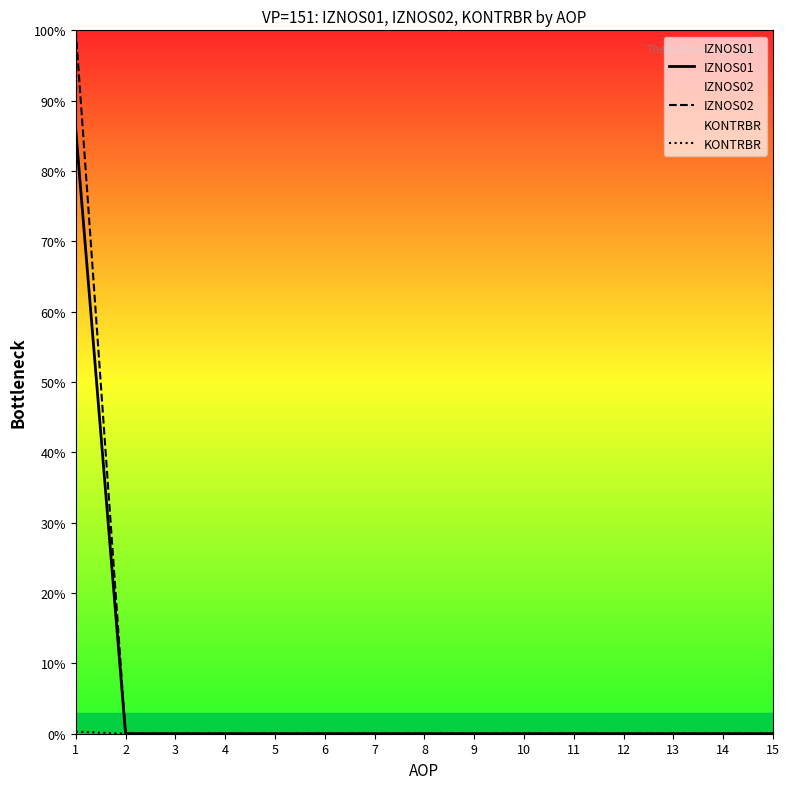

The value of KONTRBR at 6 is -0.1. True or false?

False